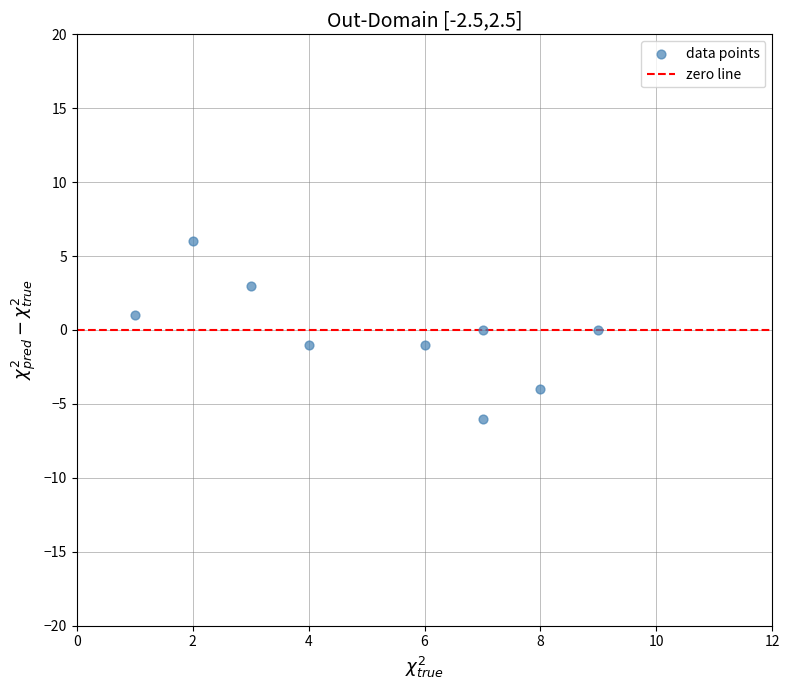

What is the range of X values (max minus min)?

8